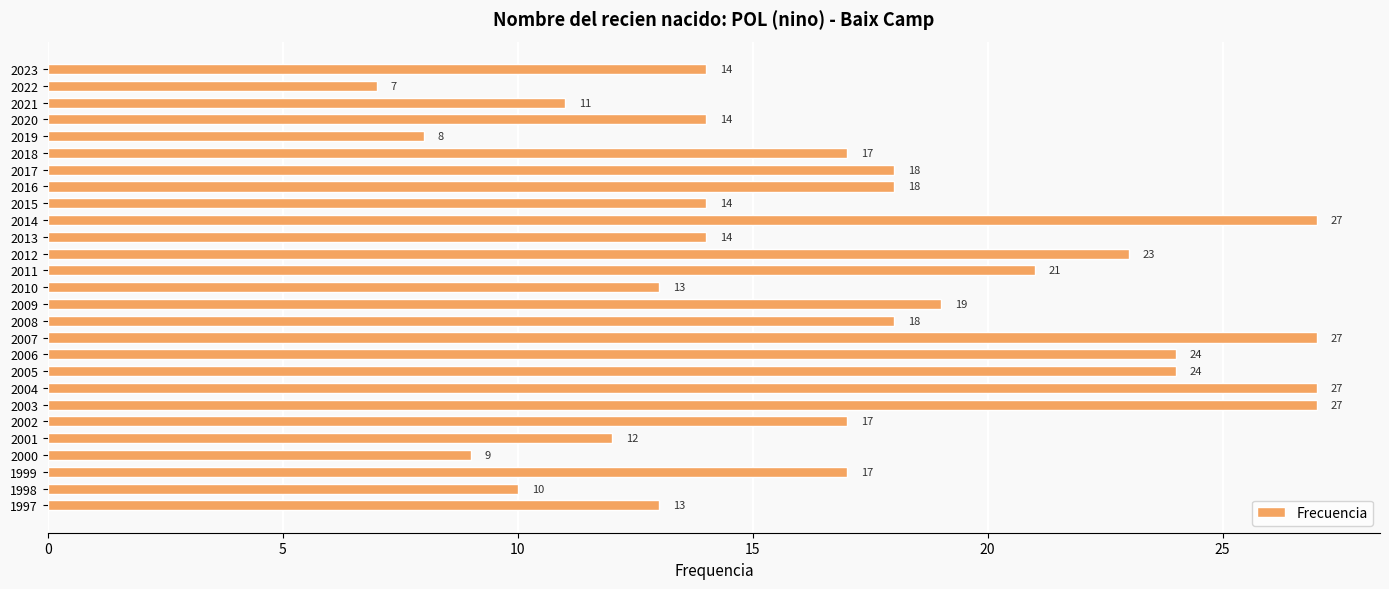

At which category does the chart reach its minimum across all series?

2022